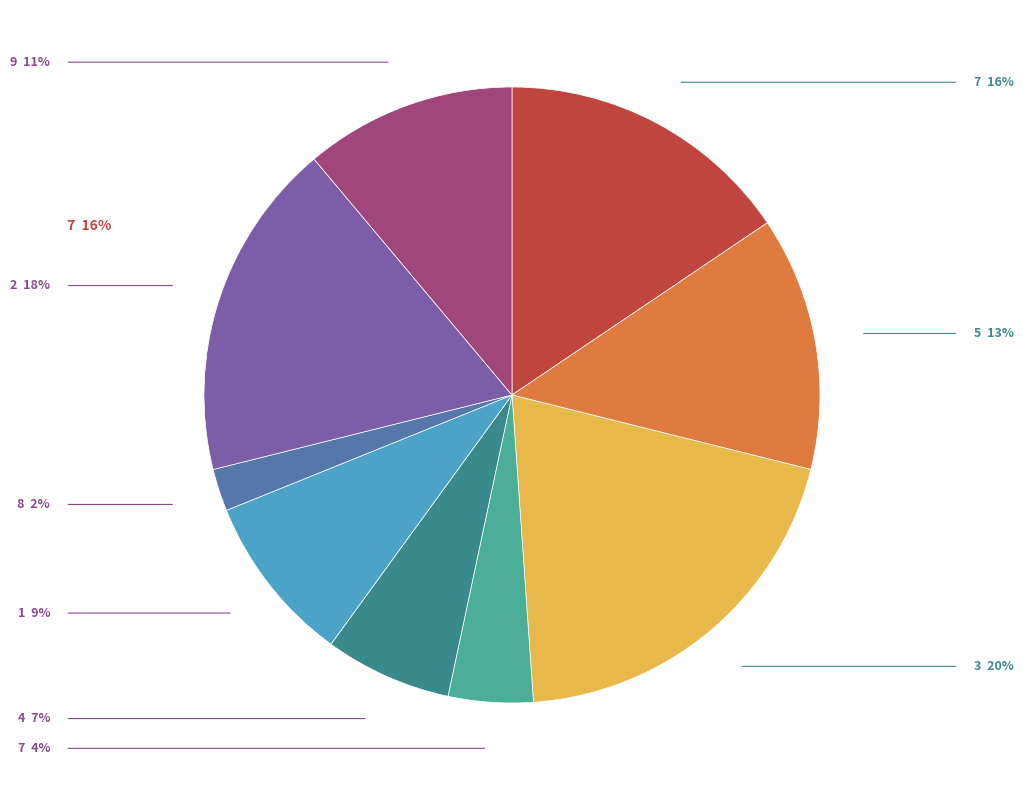

Is there a majority slice in this chart?

No